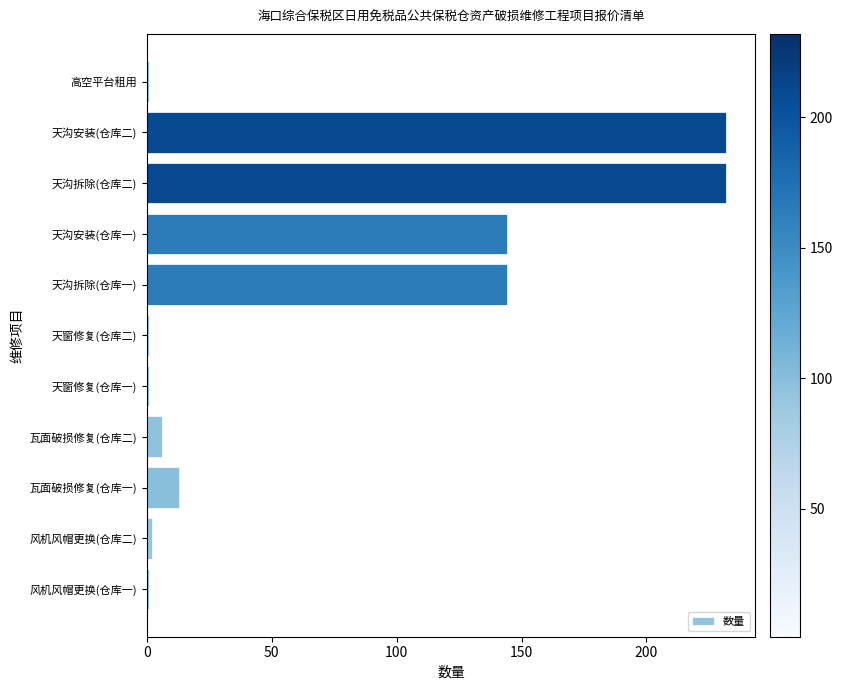

The chart shows a value of 144 at 天沟拆除(仓库一). True or false?

True